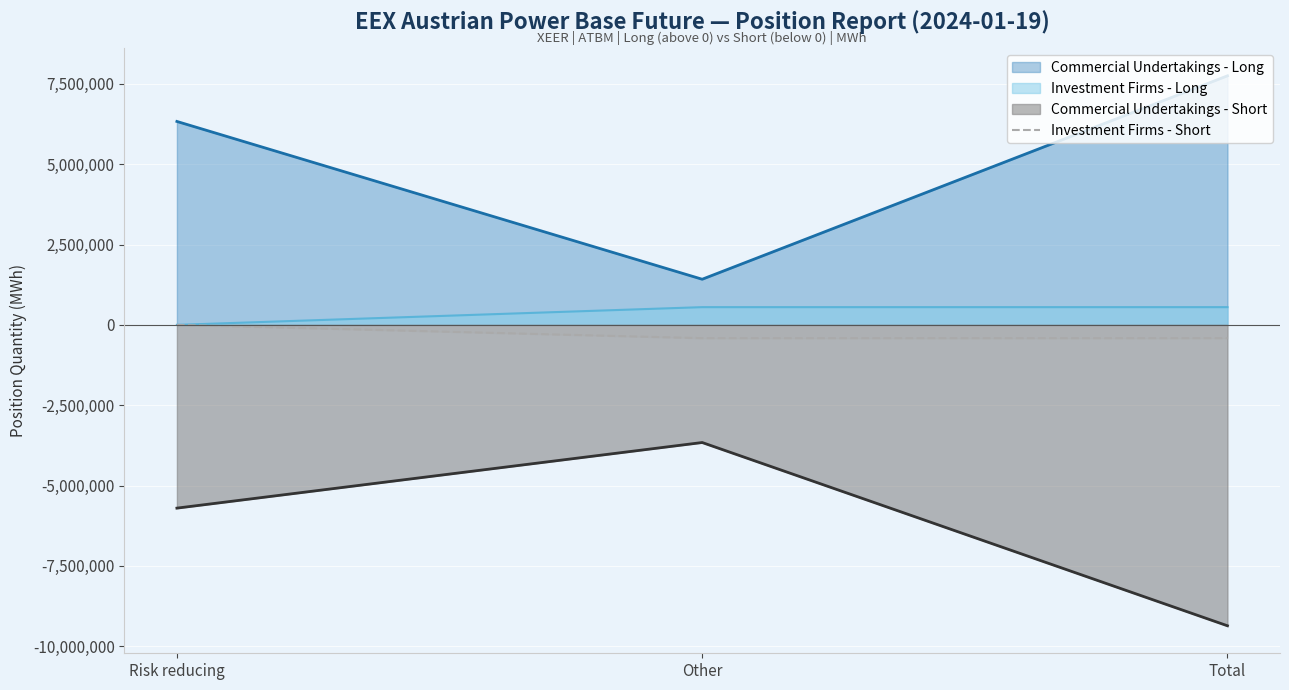

The chart shows a value of -593700 at Total. True or false?

False